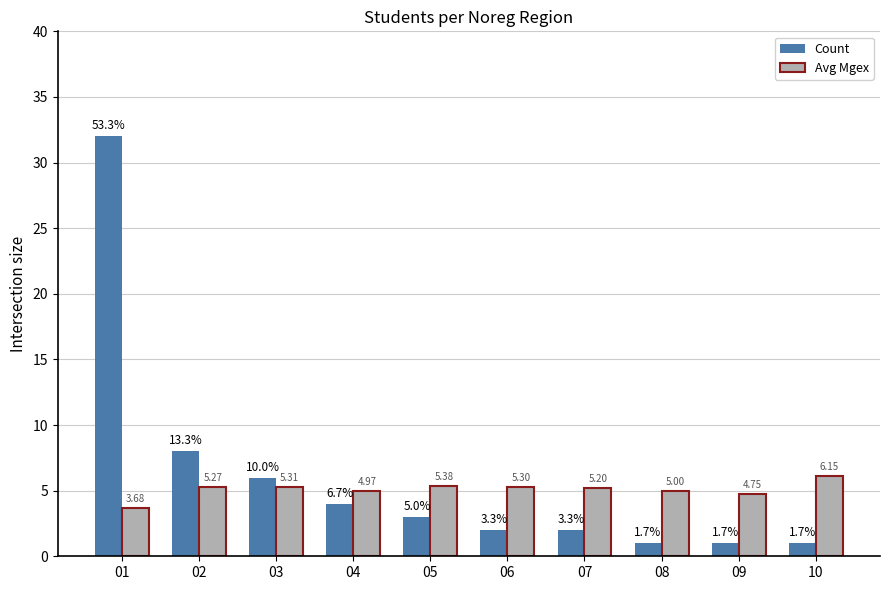

List the series in order of their overall mean, lowest first.

Avg Mgex, Count